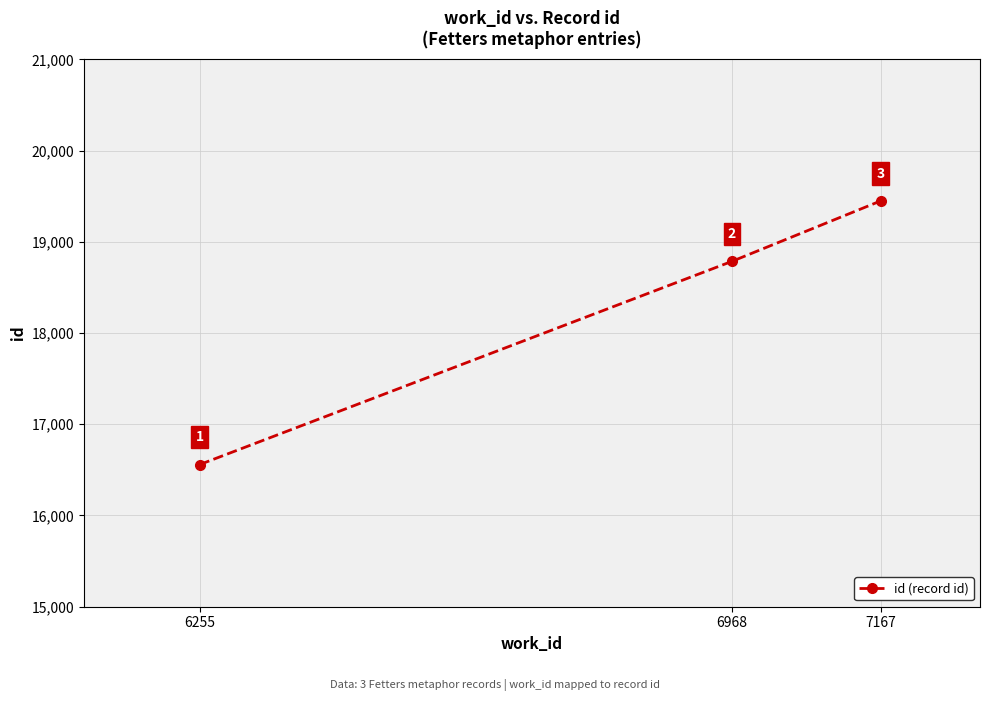

What is the maximum value shown in the chart?

19448